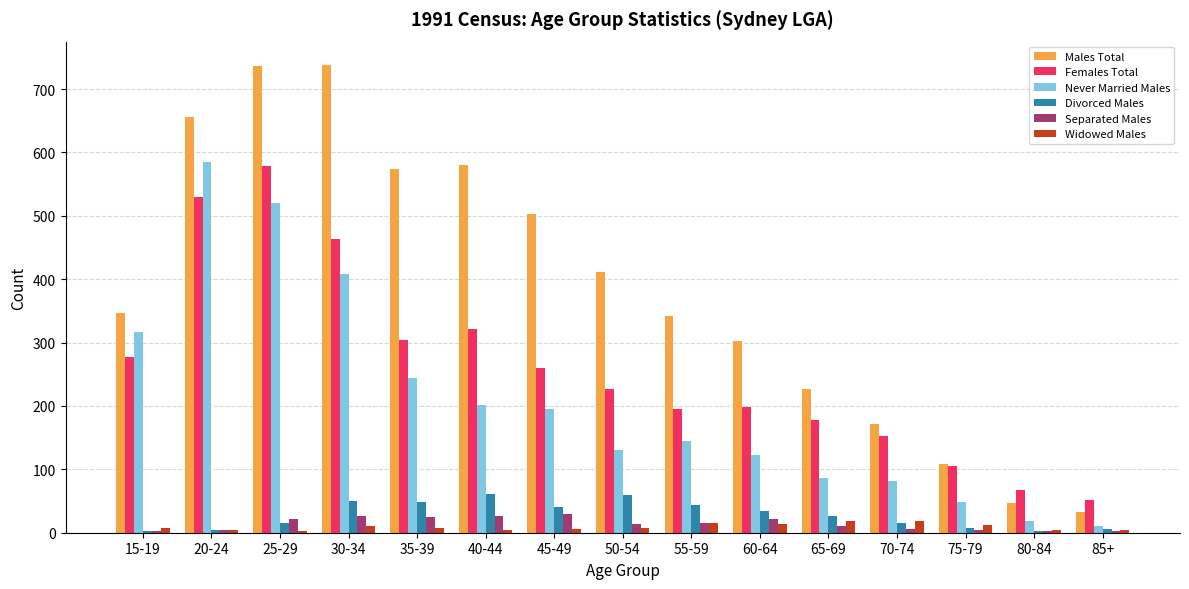

What value does the Females Total series have at 75-79?

106